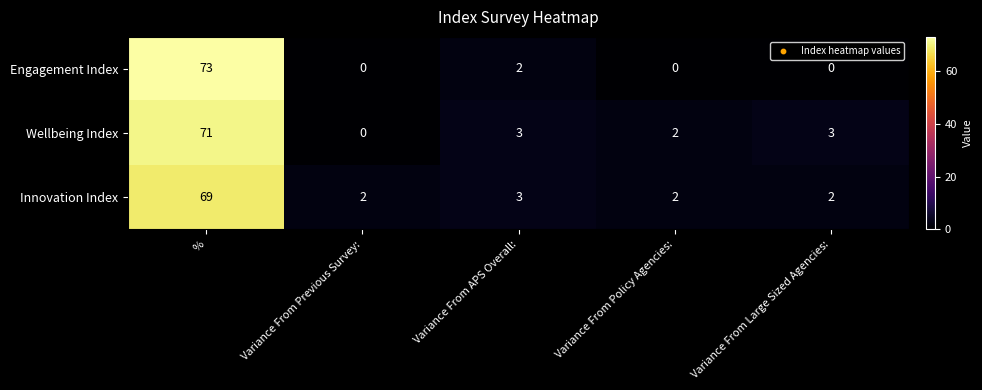

Reading left to right, transcribe all the data shown in this chart.

Engagement Index: %=73	Variance From Previous Survey:=0	Variance From APS Overall:=2	Variance From Policy Agencies:=0	Variance From Large Sized Agencies:=0
Wellbeing Index: %=71	Variance From Previous Survey:=0	Variance From APS Overall:=3	Variance From Policy Agencies:=2	Variance From Large Sized Agencies:=3
Innovation Index: %=69	Variance From Previous Survey:=2	Variance From APS Overall:=3	Variance From Policy Agencies:=2	Variance From Large Sized Agencies:=2